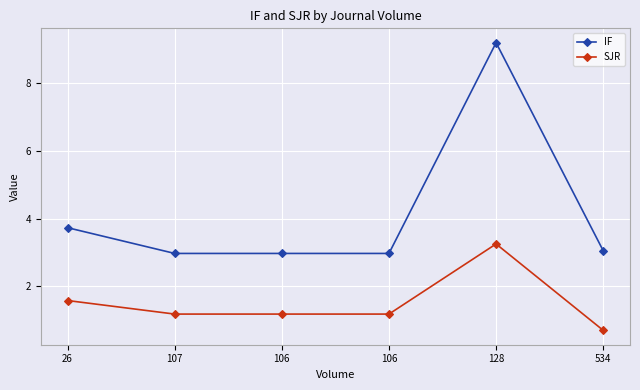

Is this an area chart (filled region under the line)?

No